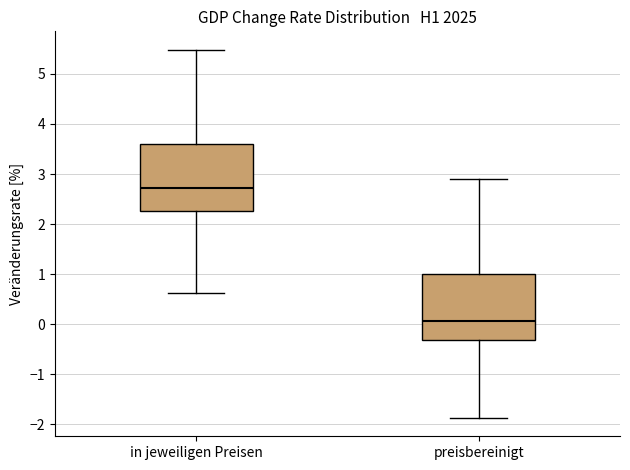

Which box's median line is the highest?

in jeweiligen Preisen